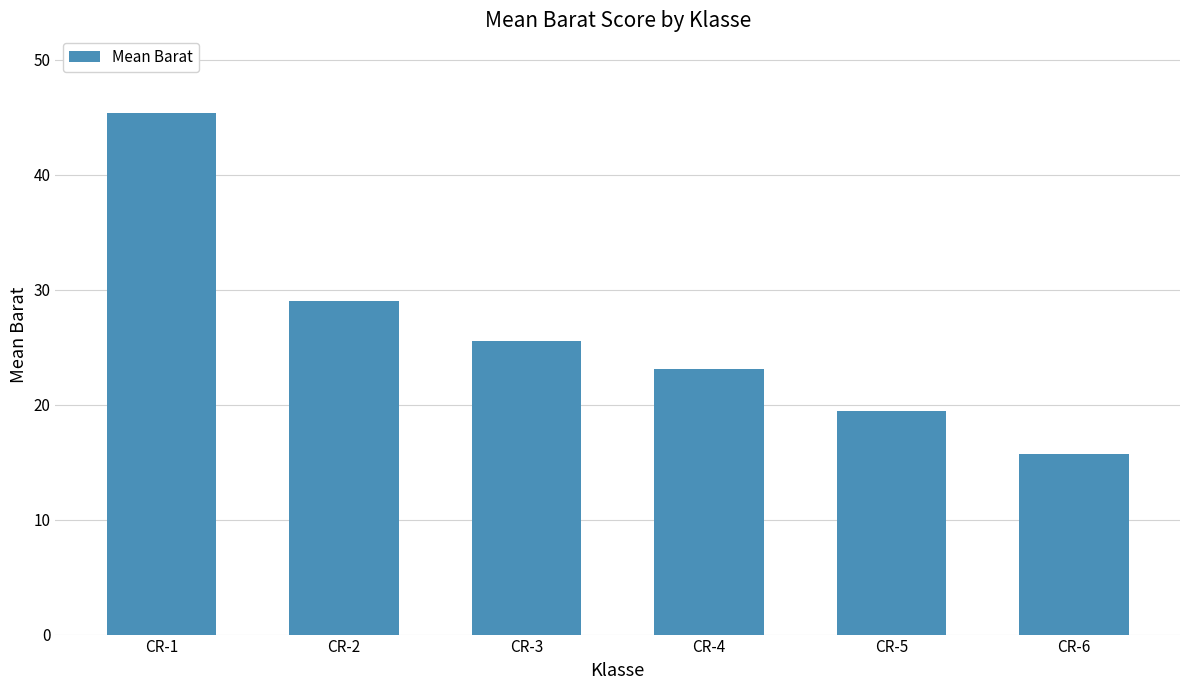

What is the greatest value displayed?

45.3